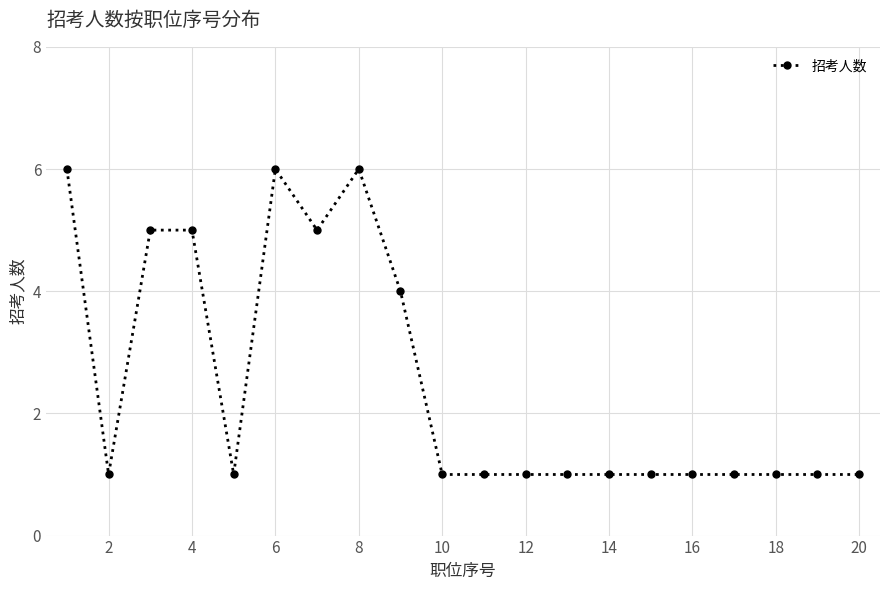

What is the maximum value shown in the chart?

6